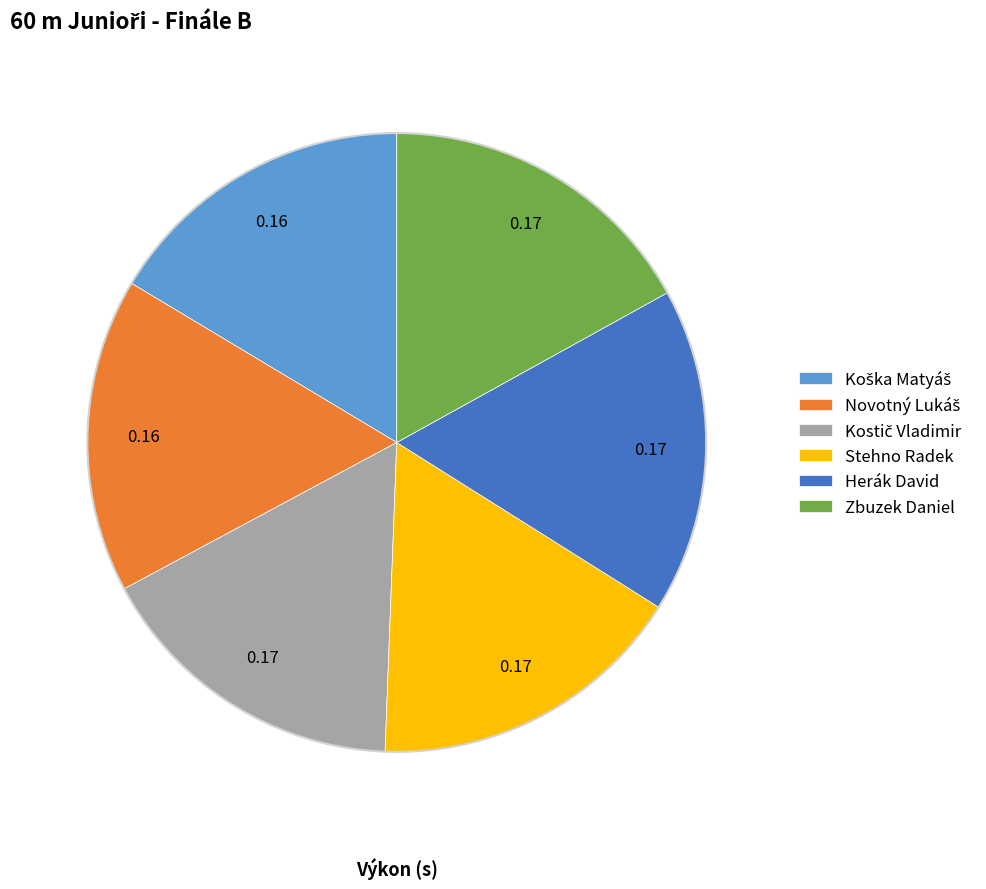

Does any single category account for the majority?

No